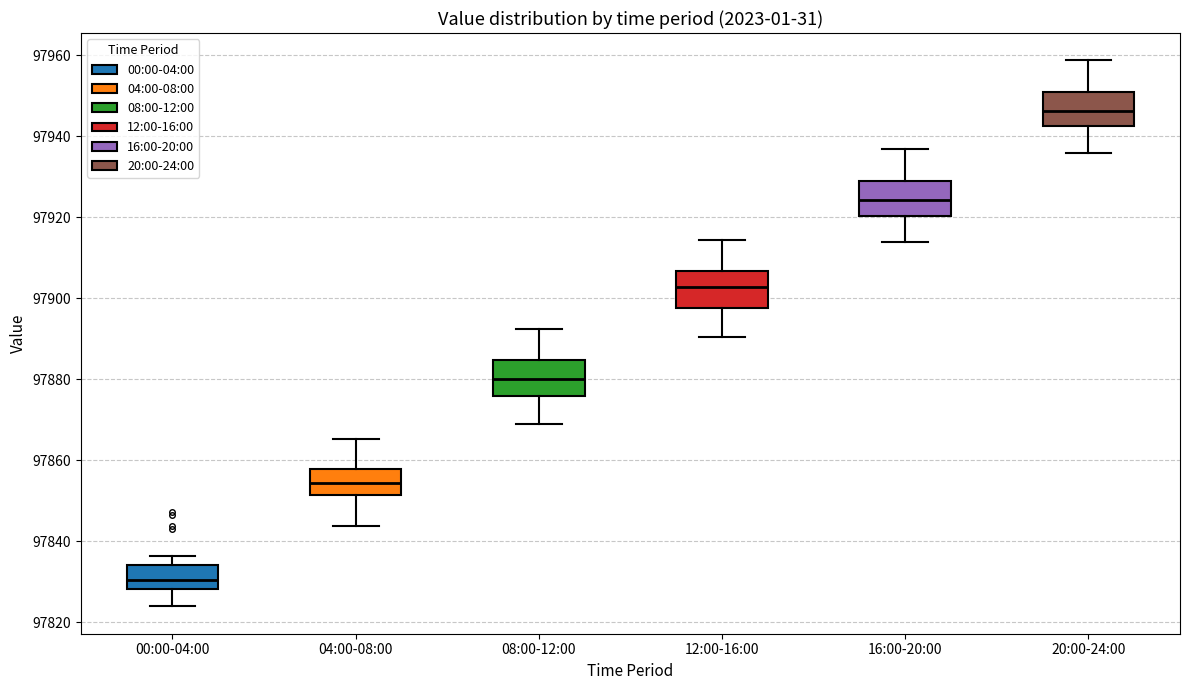

Reading left to right, transcribe this box plot: for each box, give where its median line is, the range the box spans, and where its two whiskers end, as read against the y-axis. The values are not printed on the chart, so give them approximately, as read against the axis.

00:00-04:00: median 97830, box 97828 to 97834, whiskers 97824 to 97836
04:00-08:00: median 97854, box 97852 to 97858, whiskers 97844 to 97866
08:00-12:00: median 97880, box 97876 to 97884, whiskers 97868 to 97892
12:00-16:00: median 97902, box 97898 to 97906, whiskers 97890 to 97914
16:00-20:00: median 97924, box 97920 to 97928, whiskers 97914 to 97936
20:00-24:00: median 97946, box 97942 to 97950, whiskers 97936 to 97958